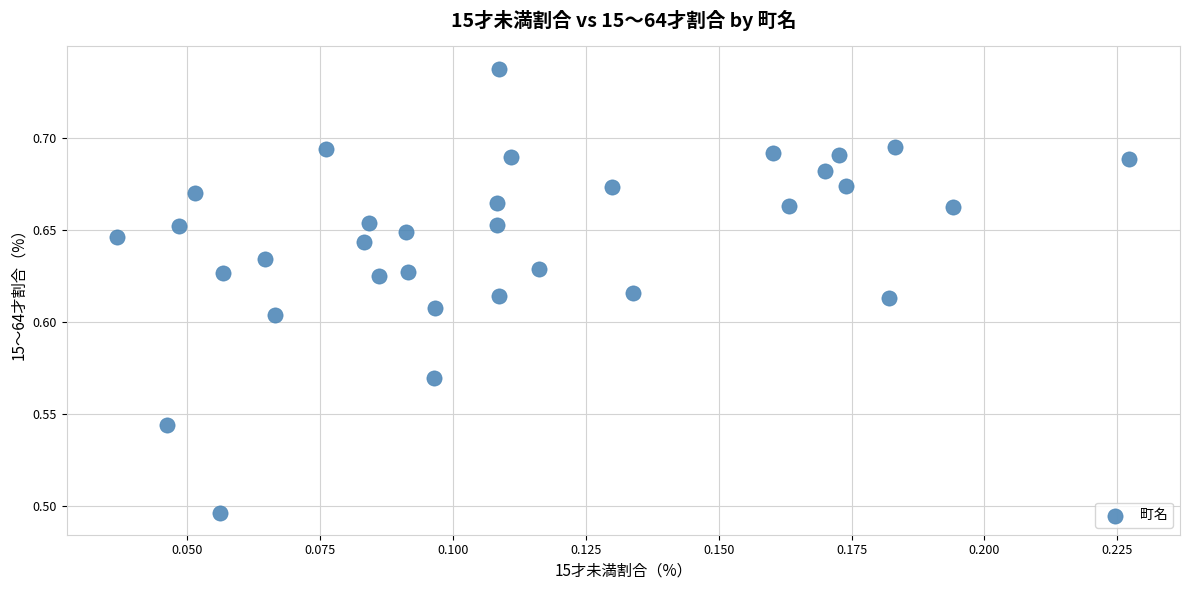

How many data points are displayed?

33